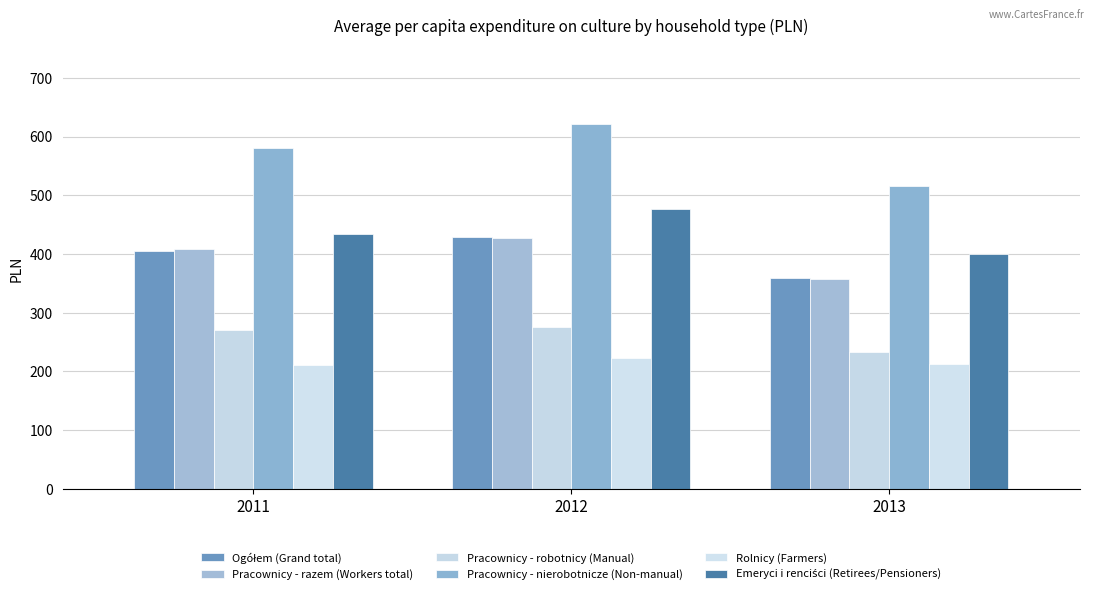

What is the smallest value displayed?

210.7